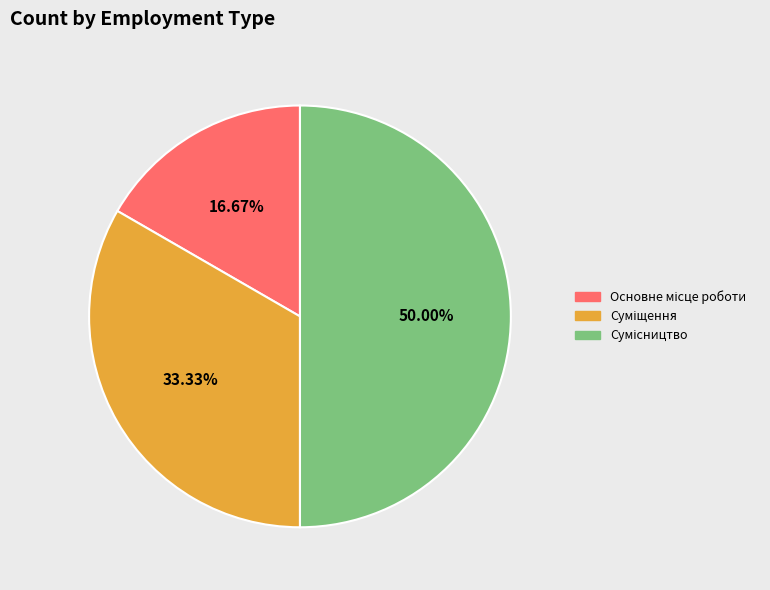

How many segments does this pie chart have?

3